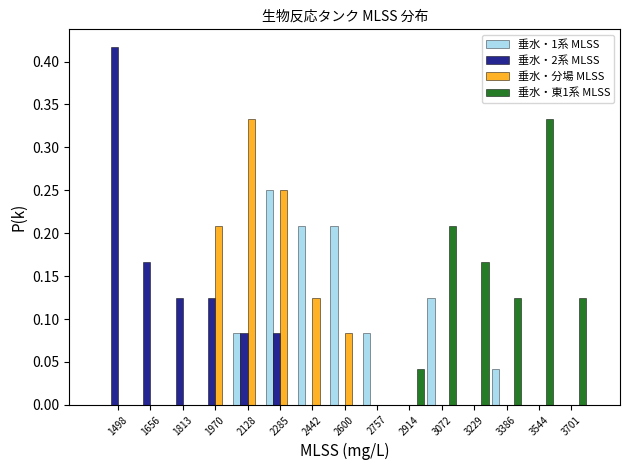

Reading left to right, transcribe this chart: for each range on the x-axis, give the height of each series' bar. Neither the bar edges nor the heights are printed on the chart, so give them approximately, as read against the axes.

1420 to 1580: 垂水・1系 MLSS=0	垂水・2系 MLSS=0.415	垂水・分場 MLSS=0	垂水・東1系 MLSS=0
1580 to 1740: 垂水・1系 MLSS=0	垂水・2系 MLSS=0.165	垂水・分場 MLSS=0	垂水・東1系 MLSS=0
1740 to 1900: 垂水・1系 MLSS=0	垂水・2系 MLSS=0.125	垂水・分場 MLSS=0	垂水・東1系 MLSS=0
1900 to 2040: 垂水・1系 MLSS=0	垂水・2系 MLSS=0.125	垂水・分場 MLSS=0.210	垂水・東1系 MLSS=0
2040 to 2200: 垂水・1系 MLSS=0.085	垂水・2系 MLSS=0.085	垂水・分場 MLSS=0.335	垂水・東1系 MLSS=0
2200 to 2360: 垂水・1系 MLSS=0.250	垂水・2系 MLSS=0.085	垂水・分場 MLSS=0.250	垂水・東1系 MLSS=0
2360 to 2520: 垂水・1系 MLSS=0.210	垂水・2系 MLSS=0	垂水・分場 MLSS=0.125	垂水・東1系 MLSS=0
2520 to 2680: 垂水・1系 MLSS=0.210	垂水・2系 MLSS=0	垂水・分場 MLSS=0.085	垂水・東1系 MLSS=0
2680 to 2840: 垂水・1系 MLSS=0.085	垂水・2系 MLSS=0	垂水・分場 MLSS=0	垂水・東1系 MLSS=0
2840 to 3000: 垂水・1系 MLSS=0	垂水・2系 MLSS=0	垂水・分場 MLSS=0	垂水・東1系 MLSS=0.040
3000 to 3160: 垂水・1系 MLSS=0.125	垂水・2系 MLSS=0	垂水・分場 MLSS=0	垂水・東1系 MLSS=0.210
3160 to 3300: 垂水・1系 MLSS=0	垂水・2系 MLSS=0	垂水・分場 MLSS=0	垂水・東1系 MLSS=0.165
3300 to 3460: 垂水・1系 MLSS=0.040	垂水・2系 MLSS=0	垂水・分場 MLSS=0	垂水・東1系 MLSS=0.125
3460 to 3620: 垂水・1系 MLSS=0	垂水・2系 MLSS=0	垂水・分場 MLSS=0	垂水・東1系 MLSS=0.335
3620 to 3780: 垂水・1系 MLSS=0	垂水・2系 MLSS=0	垂水・分場 MLSS=0	垂水・東1系 MLSS=0.125